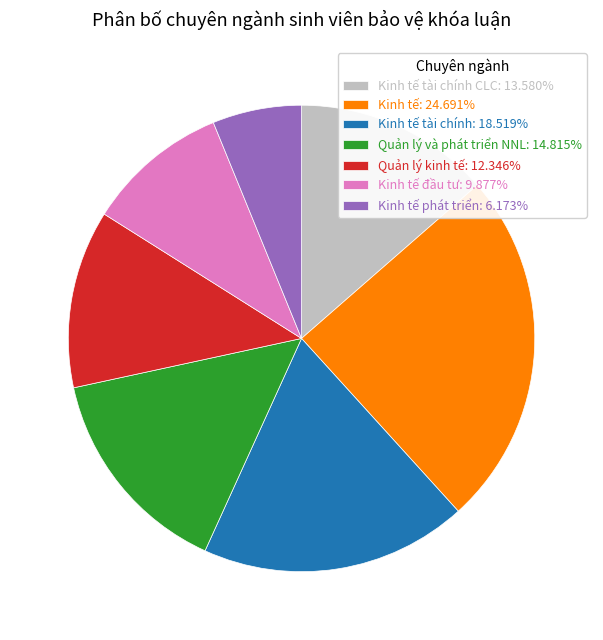

Is there any slice that represents more than half of the pie?

No